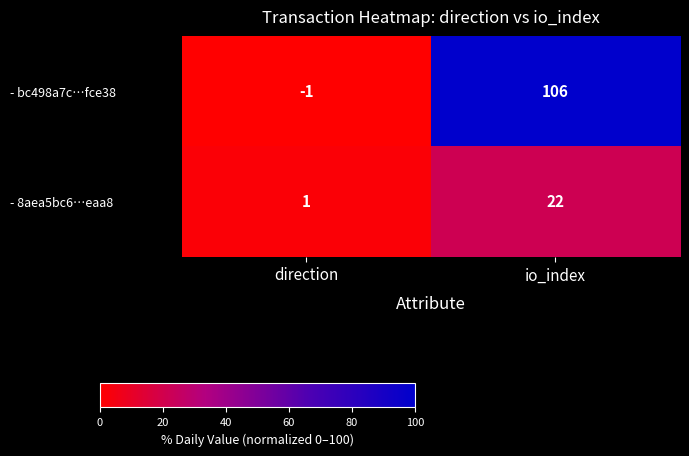

Rank the series at direction from highest to lowest value.

- 8aea5bc6…eaa8, - bc498a7c…fce38